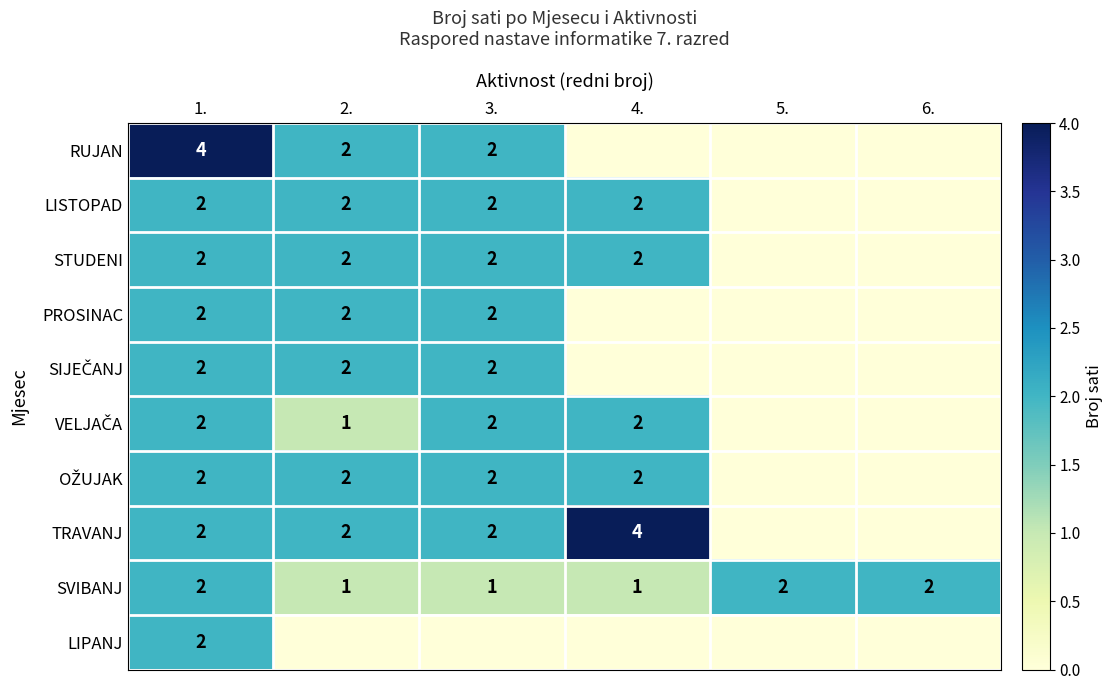

How many categories are shown in the chart?

6